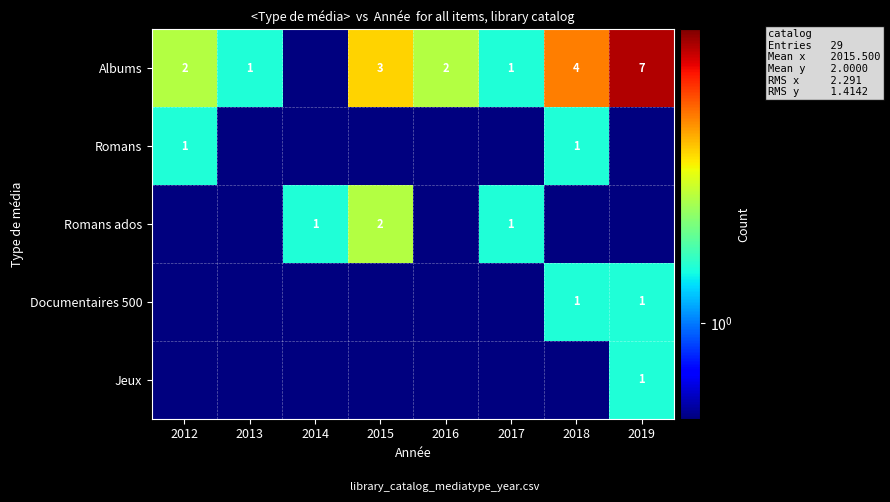

What is the difference between the Albums values at 2012 and 2019?

5.0